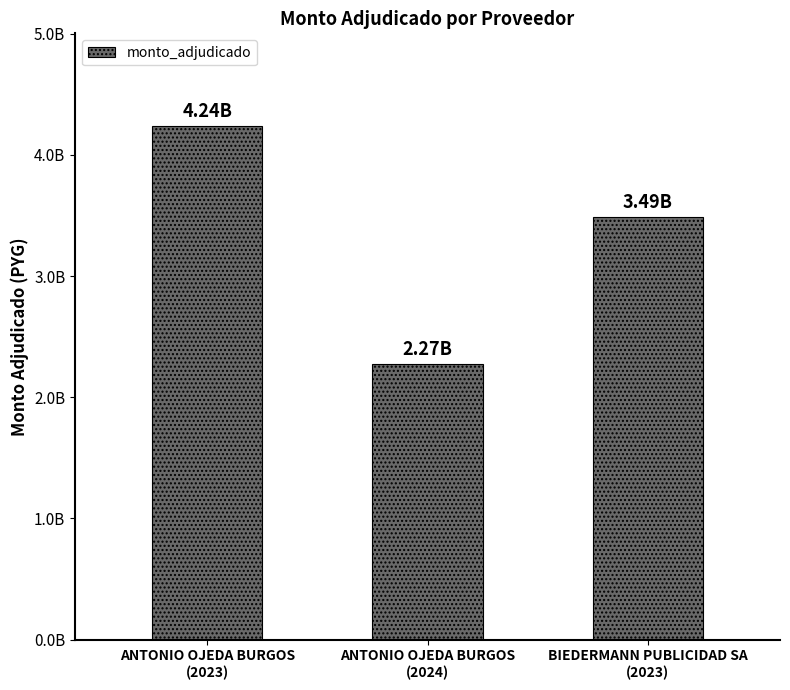

Reading left to right, transcribe all the data shown in this chart.

ANTONIO OJEDA BURGOS
(2023)=4240000000	ANTONIO OJEDA BURGOS
(2024)=2274566087	BIEDERMANN PUBLICIDAD SA
(2023)=3485433913